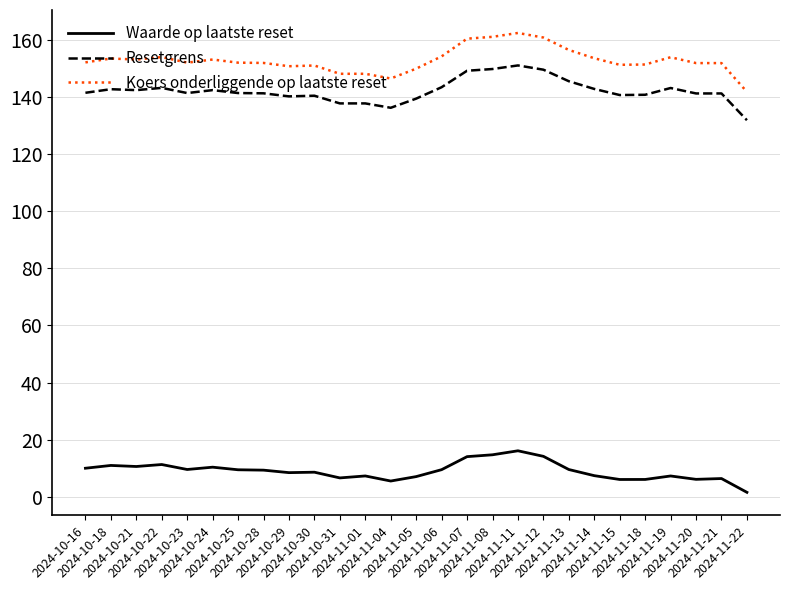

Which series has the largest total across all categories?

Koers onderliggende op laatste reset